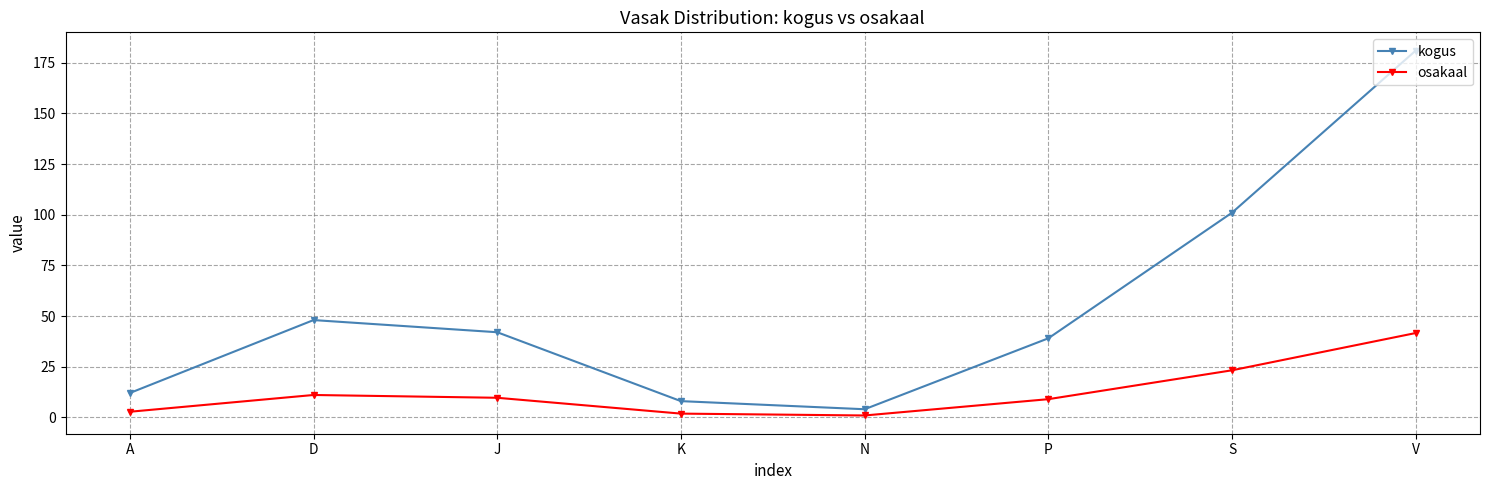

List the labels in order of kogus value, smallest first.

N, K, A, P, J, D, S, V